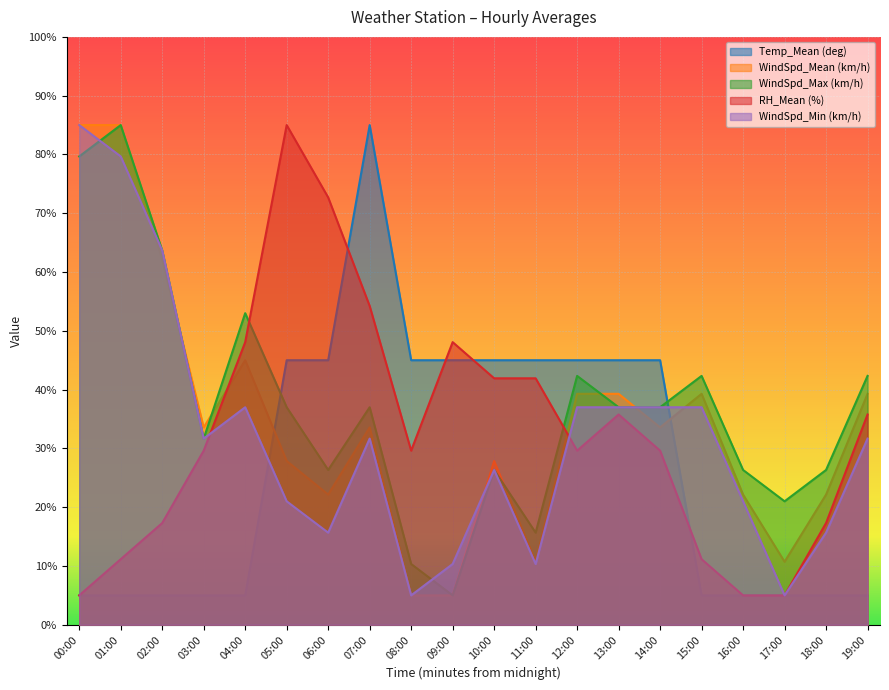

Rank the series by their maximum value, from lowest to highest.

Temp_Mean (deg), WindSpd_Mean (km/h), WindSpd_Max (km/h), RH_Mean (%), WindSpd_Min (km/h)